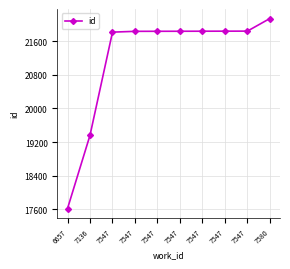

Is it true that the value at 7547 is 21834?

True